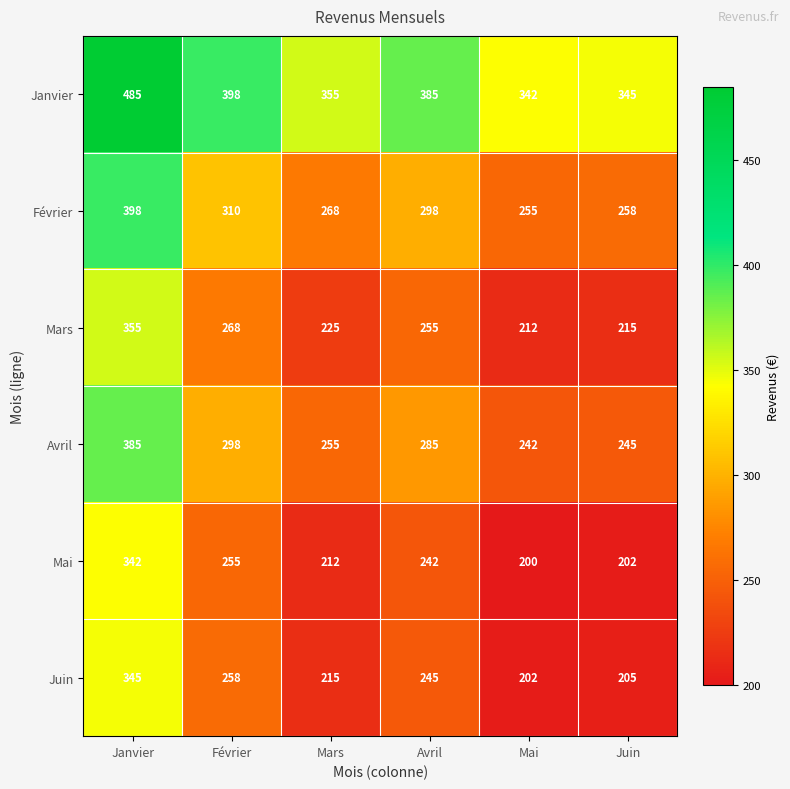

What is the difference between the highest and lowest values at Février?

143